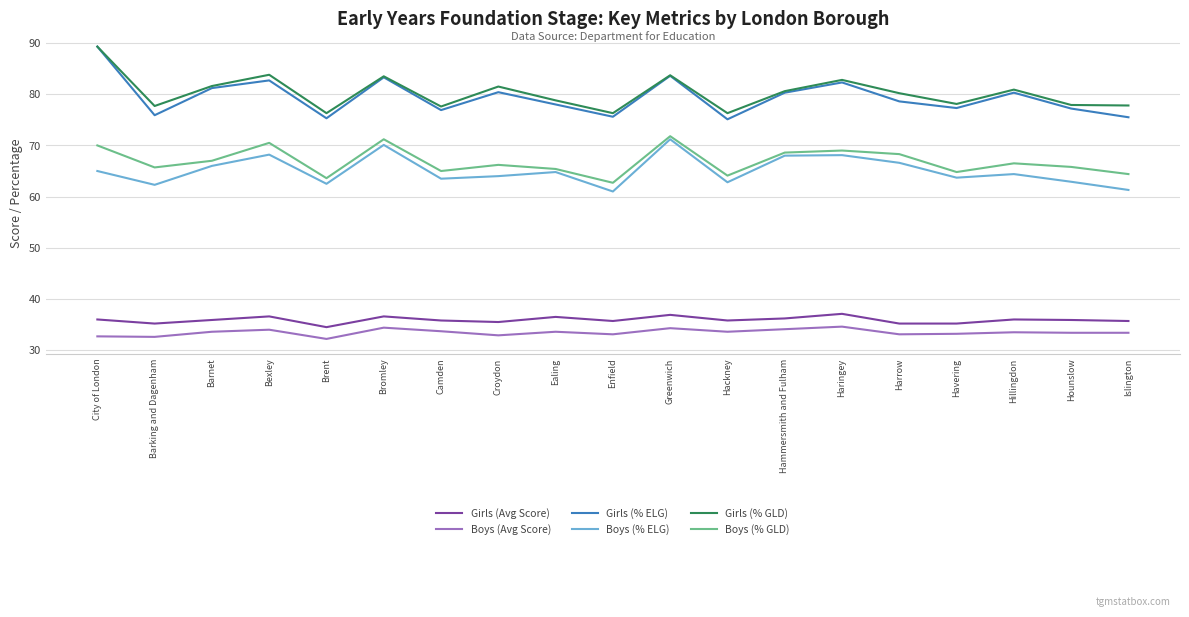

What is the spread (max minus min) of values at Islington?

44.4